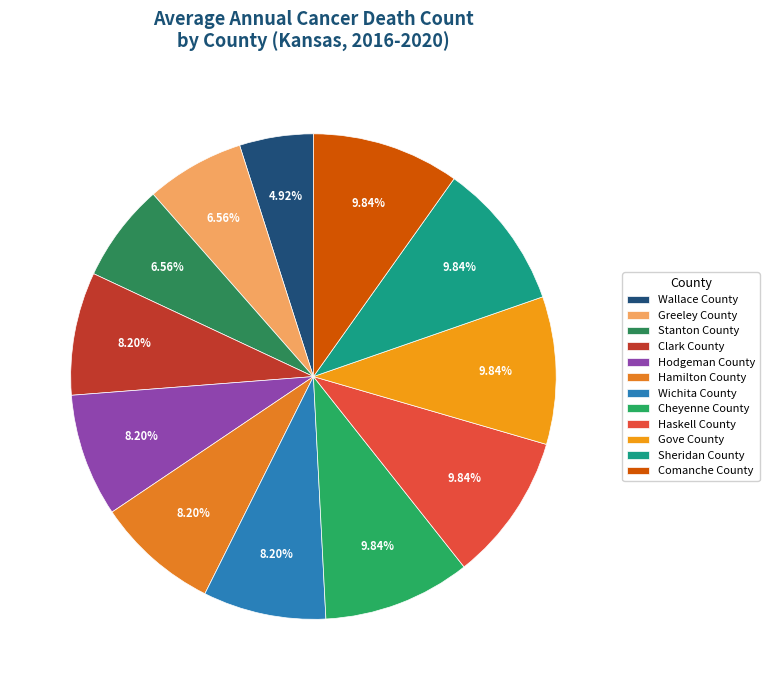

Rank the categories by value from highest to lowest.

Cheyenne County, Haskell County, Gove County, Sheridan County, Comanche County, Clark County, Hodgeman County, Hamilton County, Wichita County, Greeley County, Stanton County, Wallace County